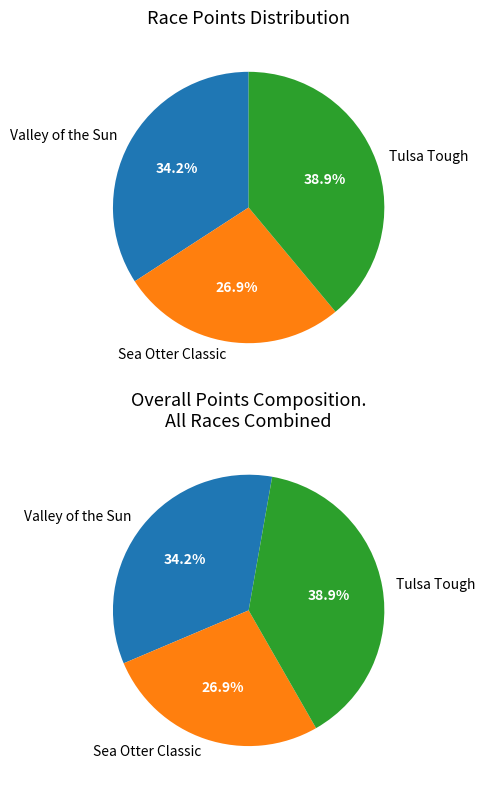

True or false: Tulsa Tough - Saturday 2015 accounts for 13% of the total.

False